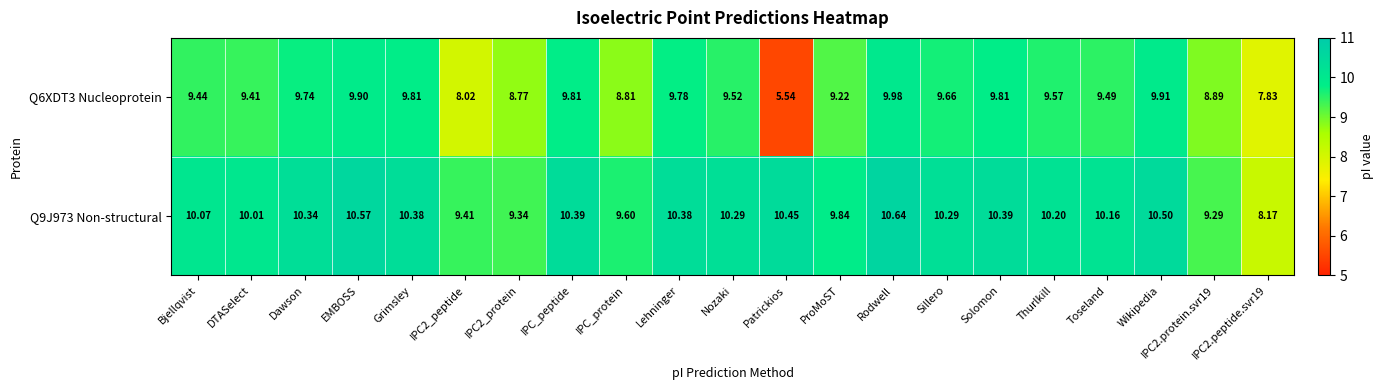

How many data points in Q9J973 Non-structural are above 10?

15